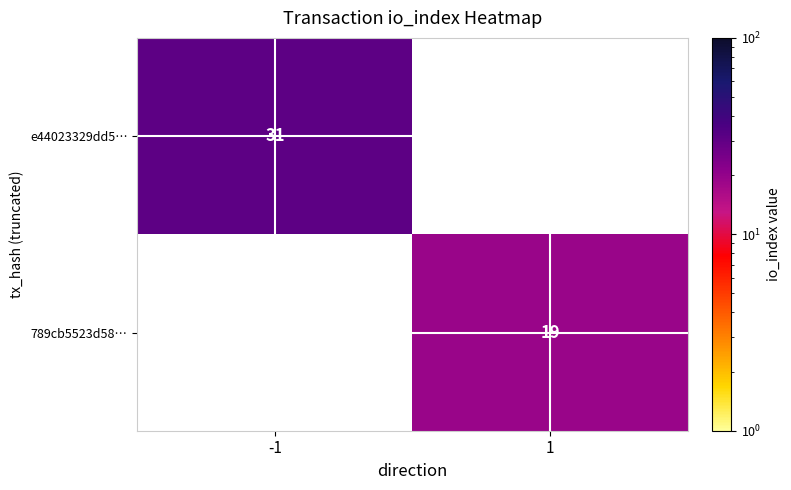

The 789cb5523d58… series shows 10 at 1. True or false?

False